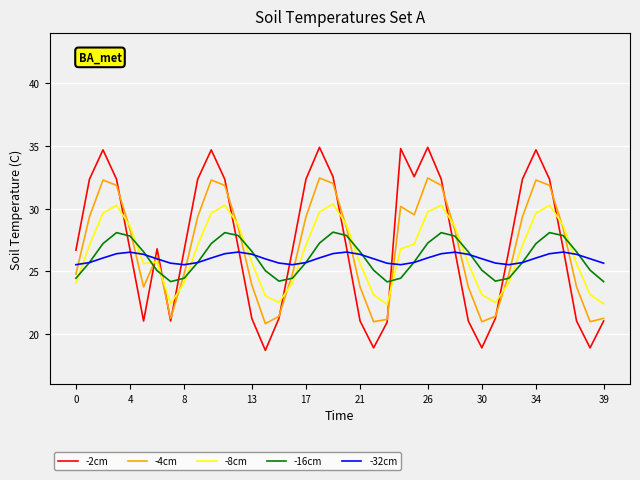

Which series has the largest total across all categories?

-2cm